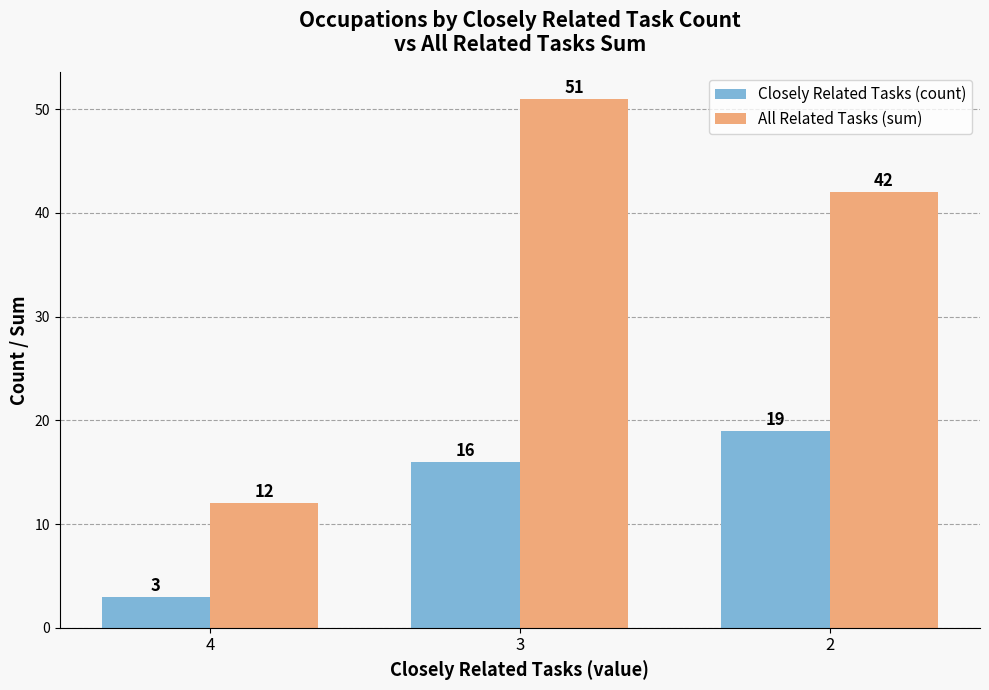

How many groups of bars are there?

3